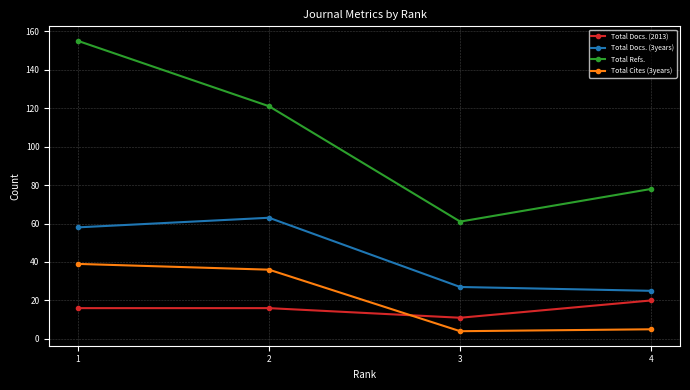

Reading left to right, transcribe all the data shown in this chart.

Total Docs. (2013): 16	16	11	20
Total Docs. (3years): 58	63	27	25
Total Refs.: 155	121	61	78
Total Cites (3years): 39	36	4	5